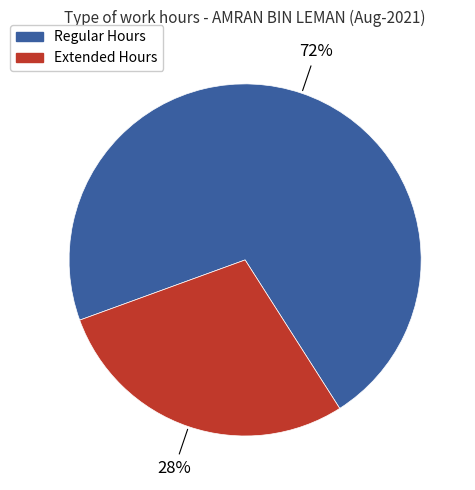

How many slices are in this pie chart?

2